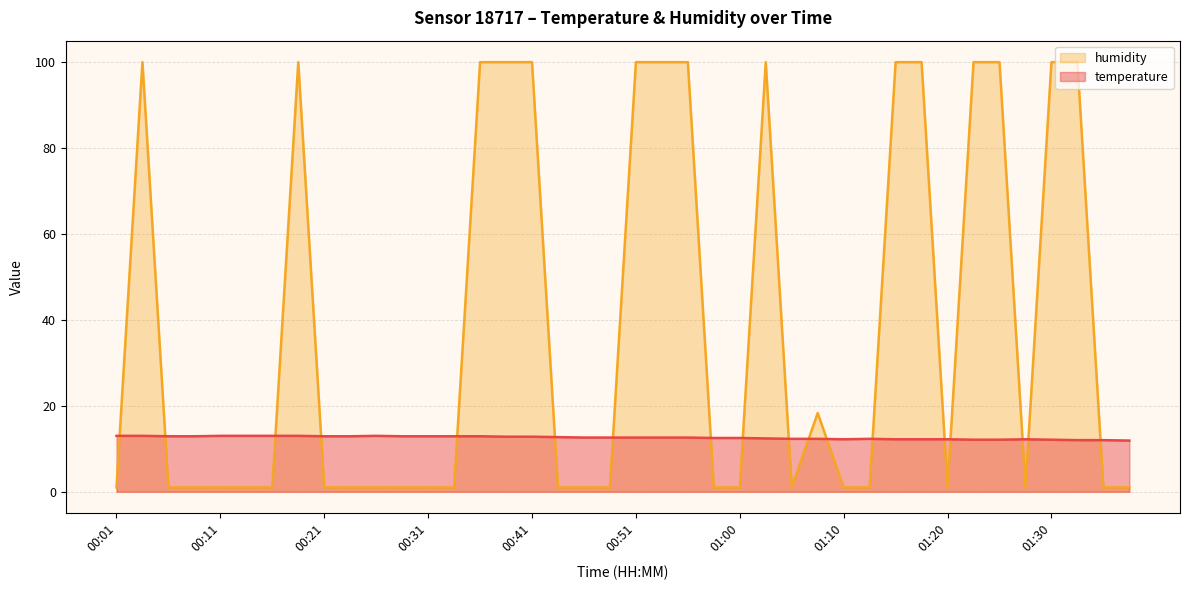

Reading left to right, list all the values displayed in this chart.

temperature: 00:01=13.0	00:04=13.0	00:06=12.9	00:09=12.9	00:11=13.0	00:14=13.0	00:16=13.0	00:19=13.0	00:21=12.9	00:24=12.9	00:26=13.0	00:28=12.9	00:31=12.9	00:33=12.9	00:36=12.9	00:38=12.8	00:41=12.8	00:43=12.7	00:46=12.6	00:48=12.6	00:51=12.6	00:53=12.6	00:55=12.6	00:58=12.5	01:00=12.5	01:03=12.4	01:05=12.3	01:08=12.3	01:10=12.2	01:13=12.3	01:15=12.2	01:18=12.2	01:20=12.2	01:23=12.1	01:25=12.1	01:28=12.2	01:30=12.1	01:32=12.0	01:35=12.0	01:37=11.9
humidity: 00:01=1.0	00:04=99.9	00:06=1.0	00:09=1.0	00:11=1.0	00:14=1.0	00:16=1.0	00:19=99.9	00:21=1.0	00:24=1.0	00:26=1.0	00:28=1.0	00:31=1.0	00:33=1.0	00:36=99.9	00:38=99.9	00:41=99.9	00:43=1.0	00:46=1.0	00:48=1.0	00:51=99.9	00:53=99.9	00:55=99.9	00:58=1.0	01:00=1.0	01:03=99.9	01:05=1.0	01:08=18.3	01:10=1.0	01:13=1.0	01:15=99.9	01:18=99.9	01:20=1.0	01:23=99.9	01:25=99.9	01:28=1.0	01:30=99.9	01:32=99.9	01:35=1.0	01:37=1.0